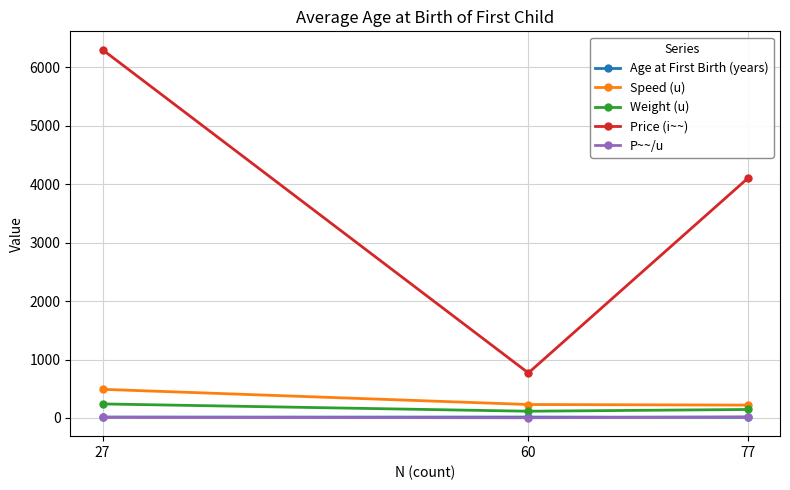

Does the chart have visible grid lines?

Yes